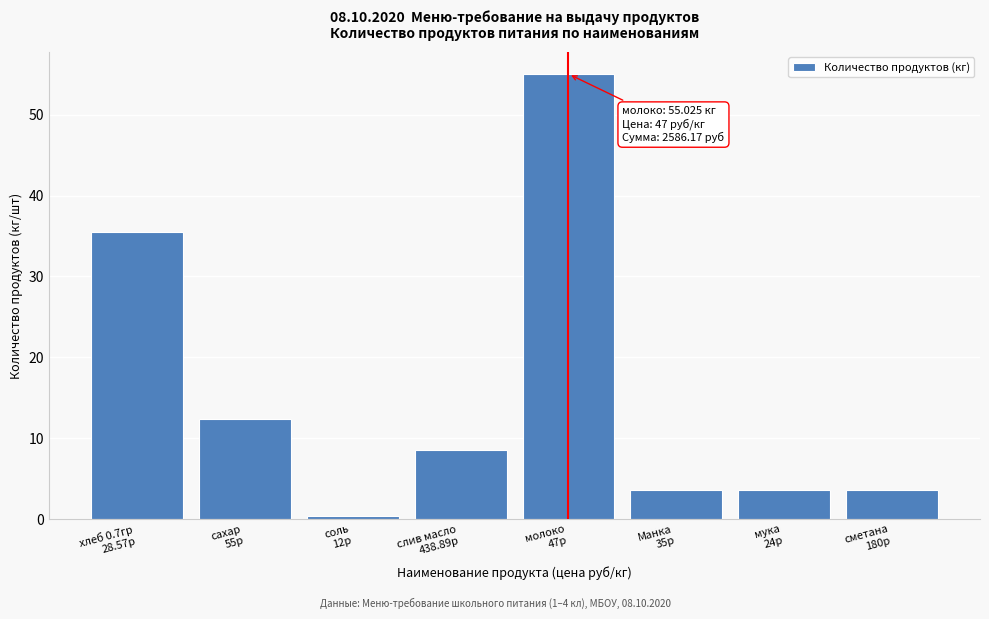

What is the sum of all values?

122.5